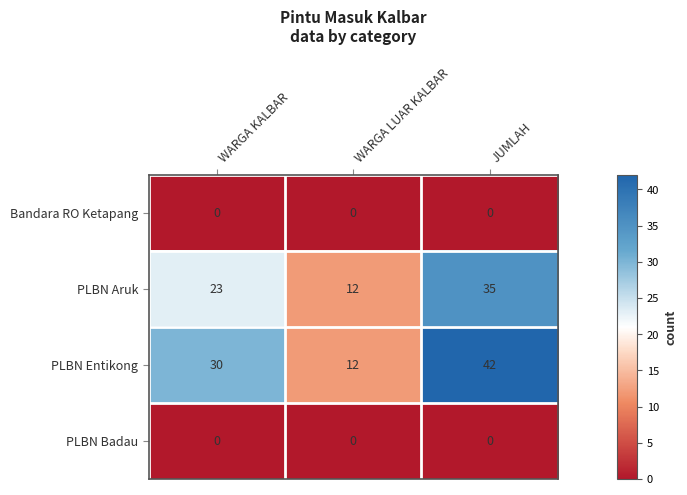

Reading left to right, extract all data points from this chart.

Bandara RO Ketapang: 0	0	0
PLBN Aruk: 23	12	35
PLBN Entikong: 30	12	42
PLBN Badau: 0	0	0